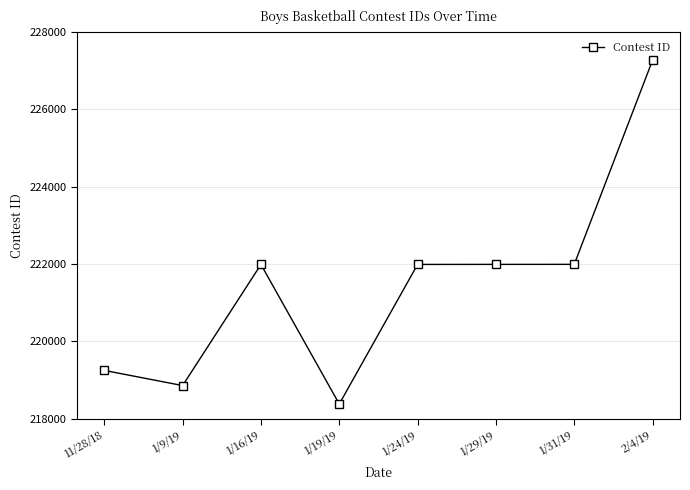

What is the difference between the second highest and second lowest values?

3135